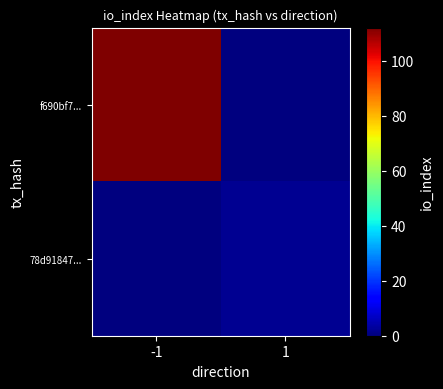

Count the number of categories in the chart.

2